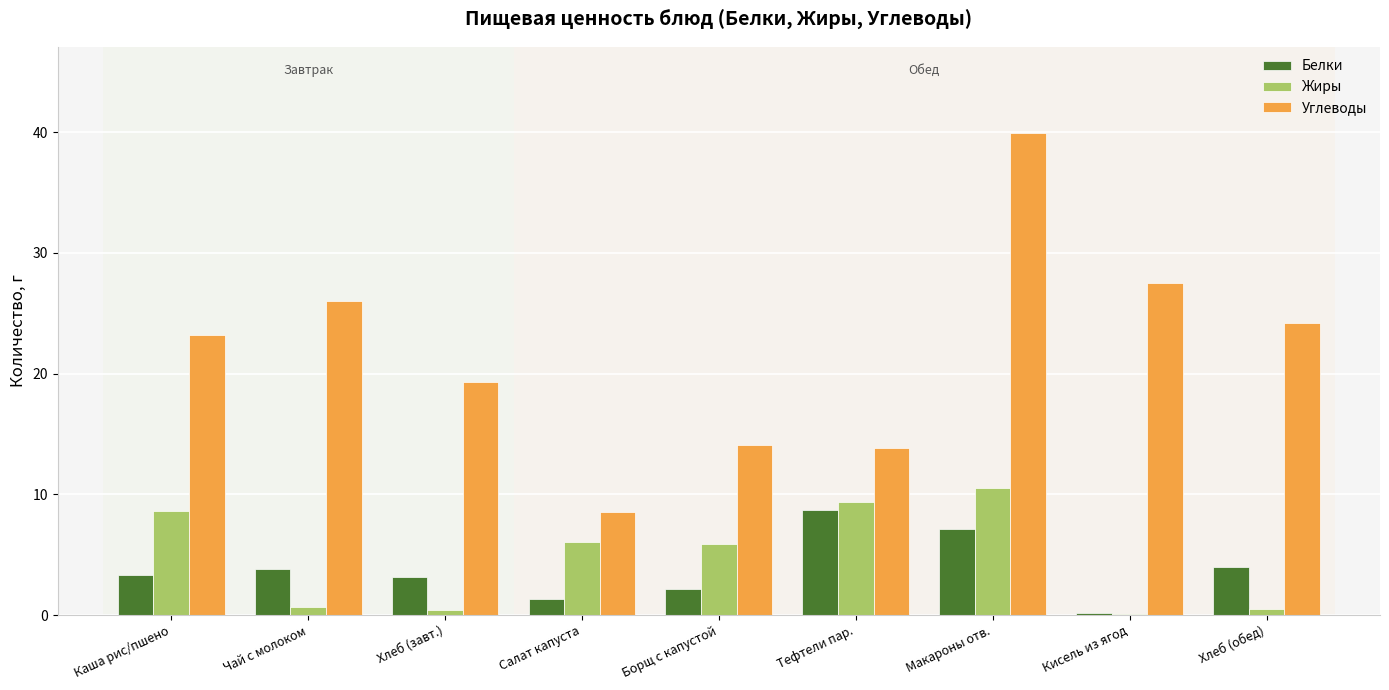

What is the approximate value of Углеводы at Салат капуста?

8.5